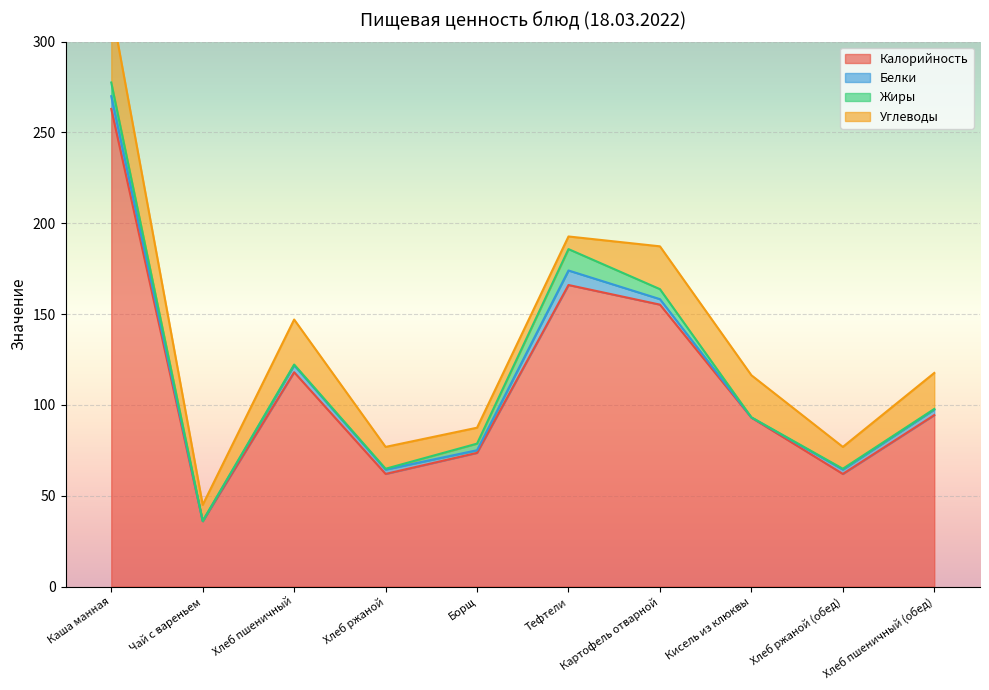

Reading left to right, what are all the values shown in this chart?

Калорийность: 262.9	36.0	118.0	62.0	73.6	166.0	155.2	93.0	62.0	94.4
Белки: 7.0	0.1	3.8	2.4	1.4	8.0	3.0	0.1	2.4	3.0
Жиры: 7.5	0.0	0.4	0.5	3.6	11.8	5.5	0.0	0.5	0.3
Углеводы: 41.6	8.9	24.8	12.0	8.8	7.0	23.6	23.2	12.0	19.8